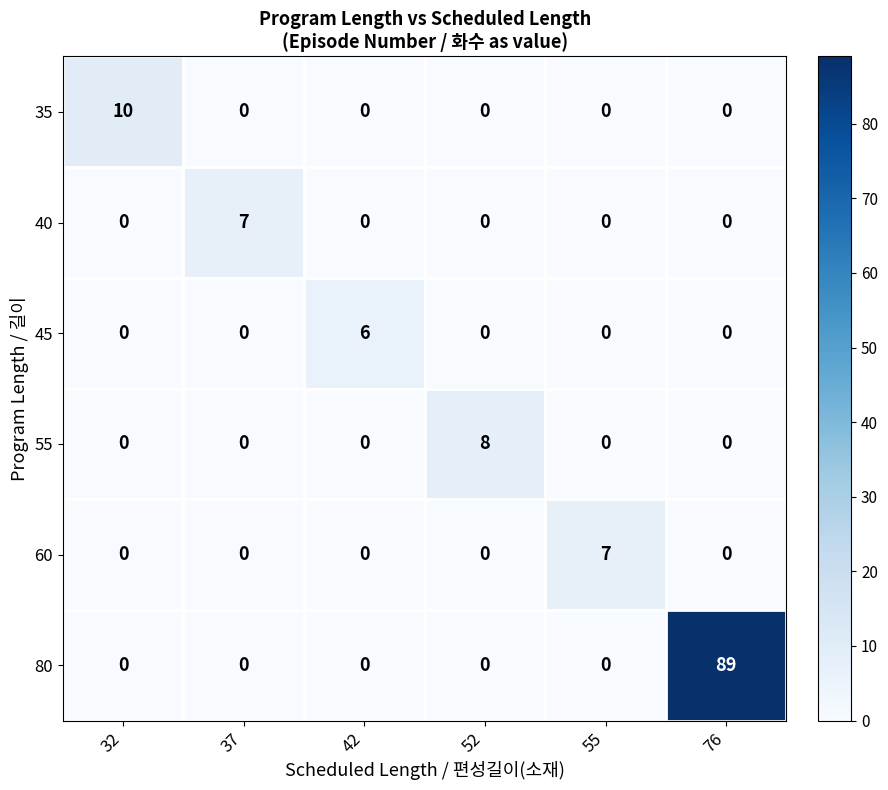

Count the 55 values in the range 0 to 1.

5